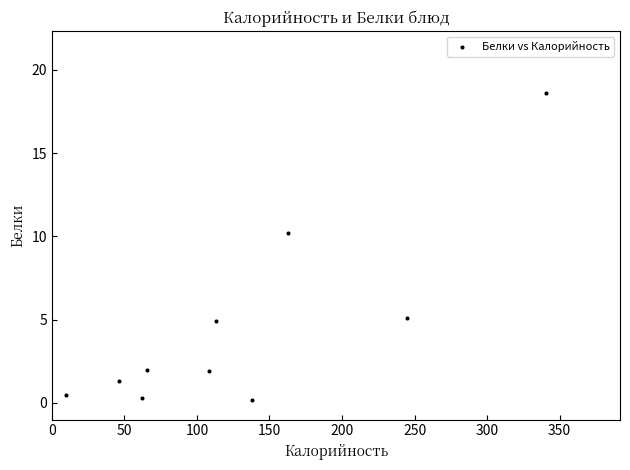

What is the average Y value?

4.5